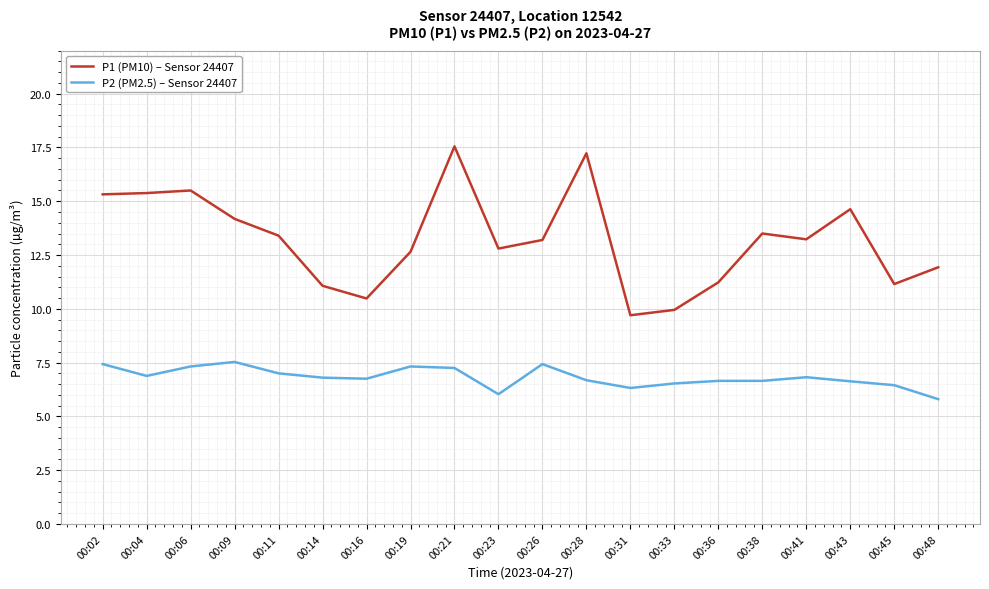

At which label does P1 (PM10) – Sensor 24407 reach its peak?

00:21